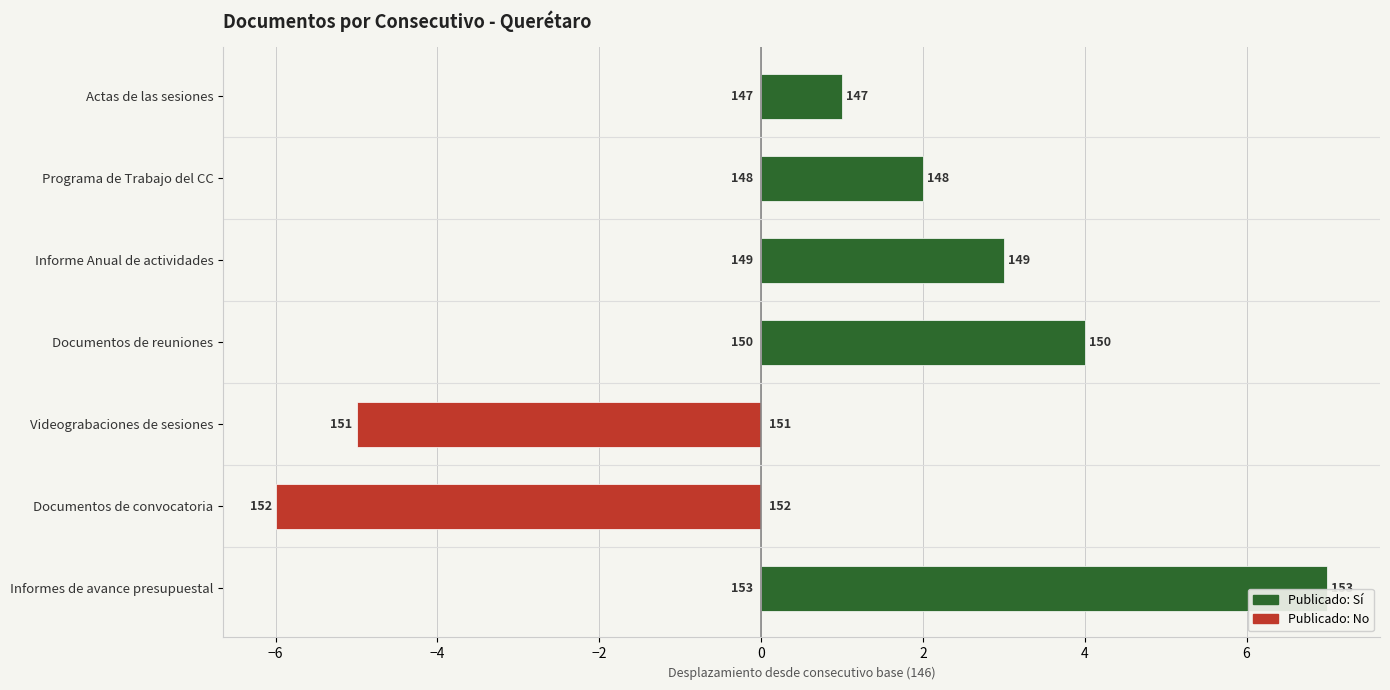

How many values are below 150?

3